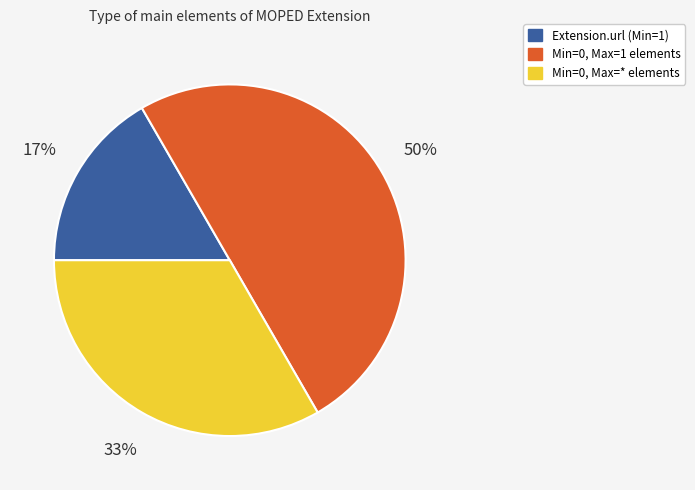

To the nearest percent, what is the average slice percentage?

33%